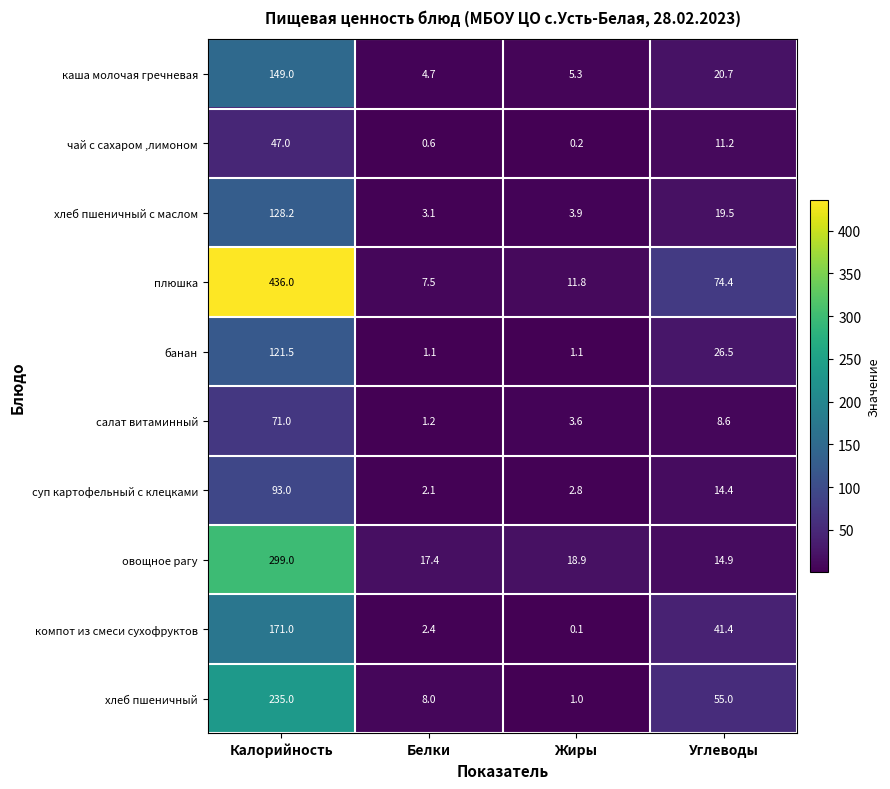

What is the difference between the суп картофельный с клецками values at Белки and Жиры?

0.7